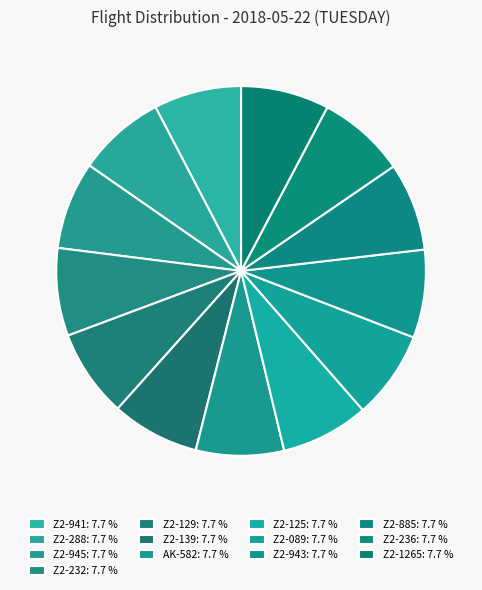

True or false: AK-582 accounts for 1% of the total.

False